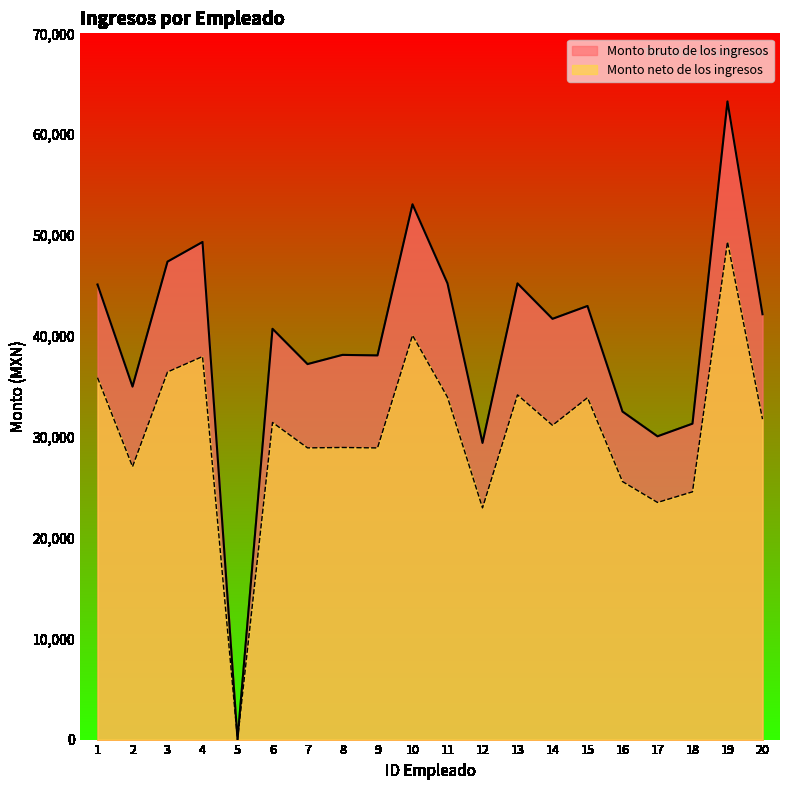

What are all the series names shown in the legend?

Monto bruto de los ingresos, Monto neto de los ingresos